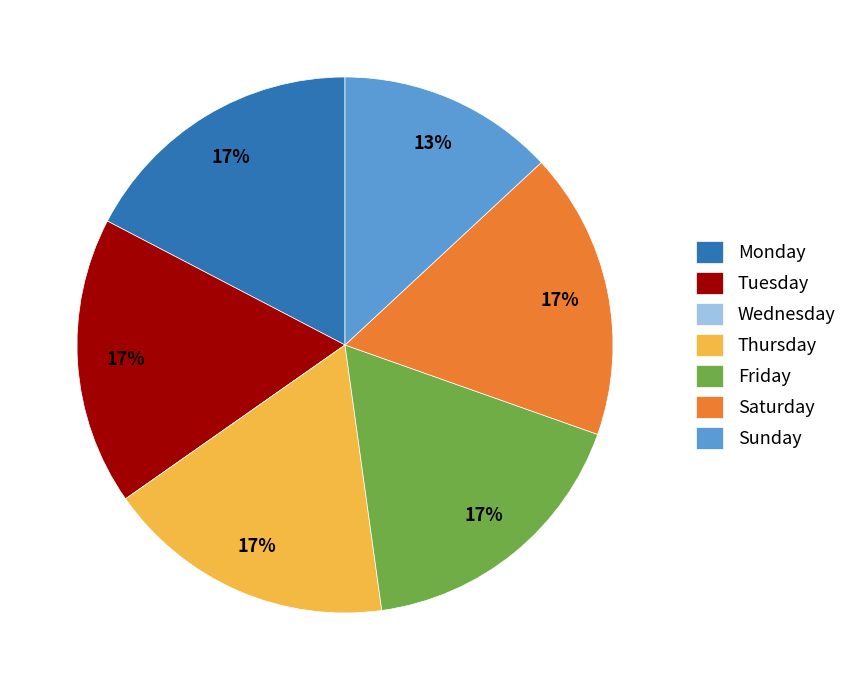

Is there any slice that represents more than half of the pie?

No